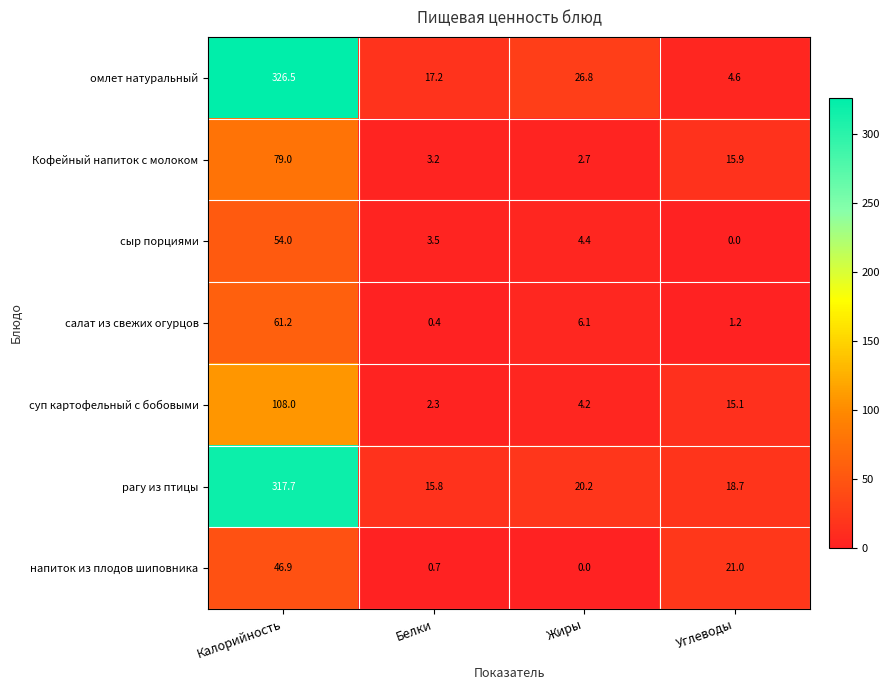

Reading left to right, list all the values displayed in this chart.

омлет натуральный: 326.5	17.2	26.8	4.6
Кофейный напиток с молоком: 79.0	3.2	2.7	15.9
сыр порциями: 54.0	3.5	4.4	0.0
салат из свежих огурцов: 61.2	0.4	6.1	1.2
суп картофельный с бобовыми: 108.0	2.3	4.2	15.1
рагу из птицы: 317.7	15.8	20.2	18.7
напиток из плодов шиповника: 46.9	0.7	0.0	21.0